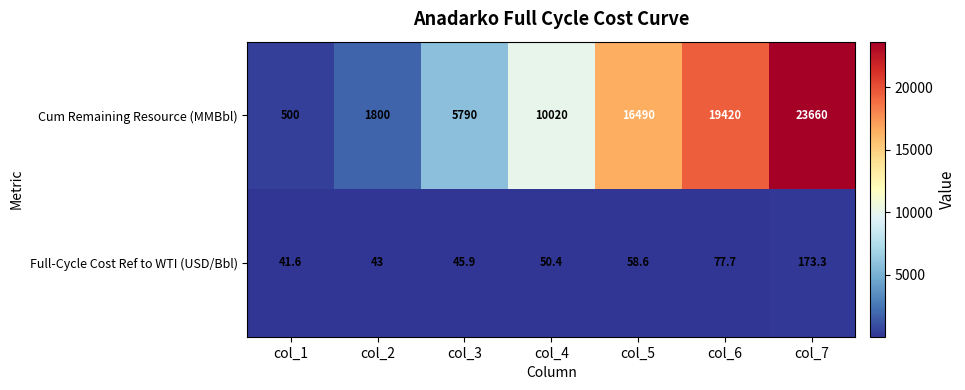

At col_1, list the series in order from largest to smallest.

Cum Remaining Resource (MMBbl), Full-Cycle Cost Ref to WTI (USD/Bbl)